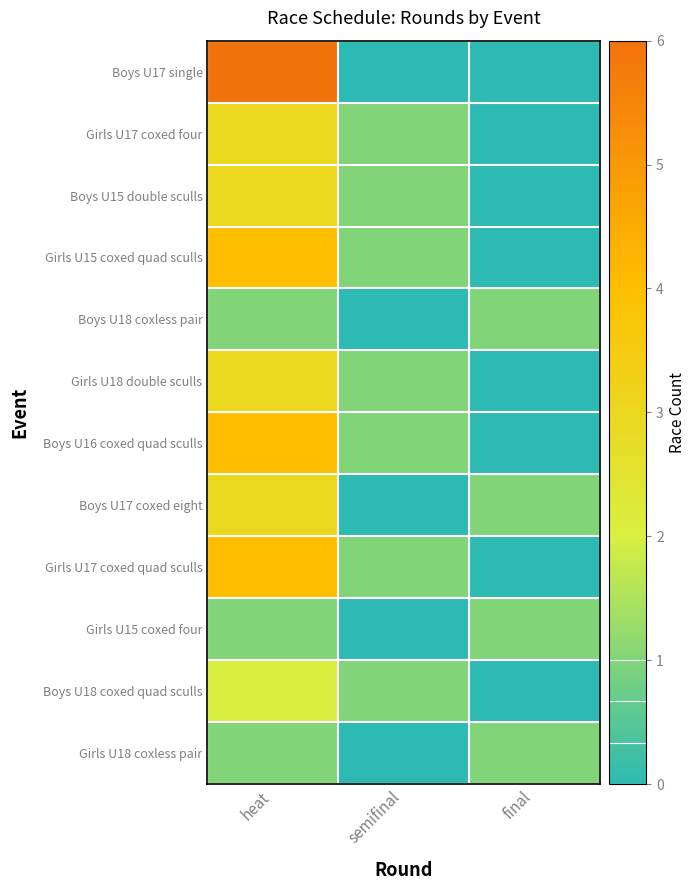

At final, list the series in order from largest to smallest.

Boys U18 coxless pair, Boys U17 coxed eight, Girls U15 coxed four, Girls U18 coxless pair, Boys U17 single, Girls U17 coxed four, Boys U15 double sculls, Girls U15 coxed quad sculls, Girls U18 double sculls, Boys U16 coxed quad sculls, Girls U17 coxed quad sculls, Boys U18 coxed quad sculls